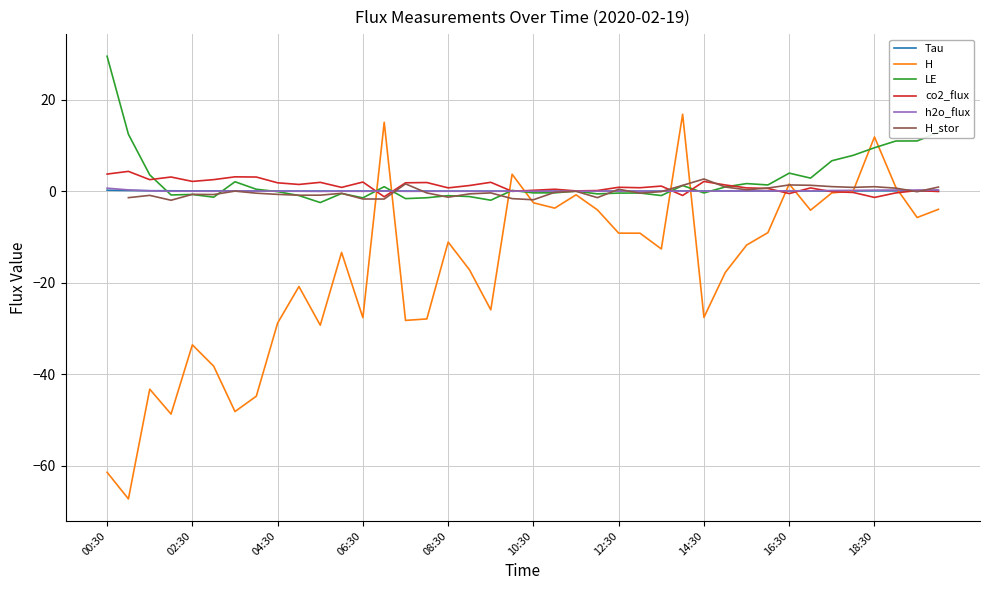

What are all the series names shown in the legend?

Tau, H, LE, co2_flux, h2o_flux, H_stor